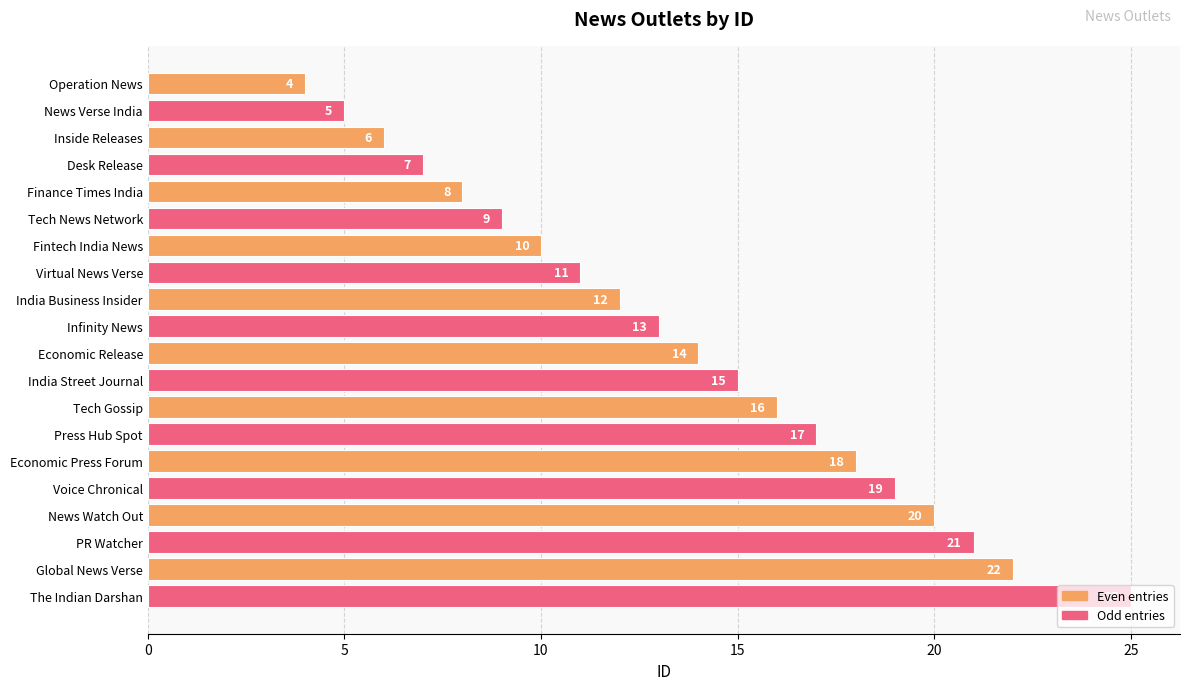

What is the difference between the maximum and minimum values?

21